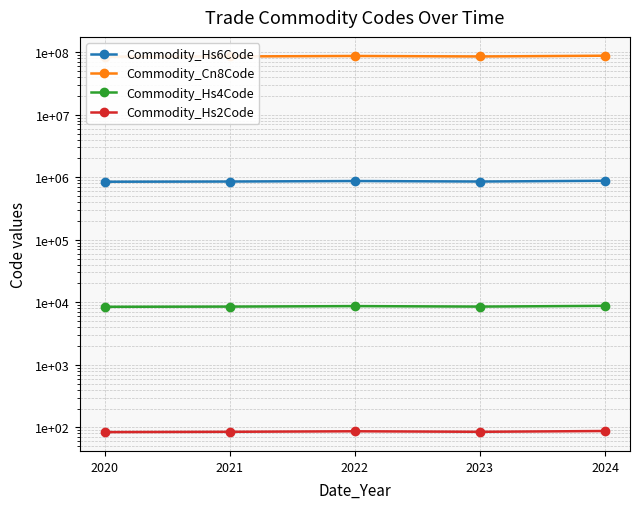

At which category is the sum across all series the highest?

2024